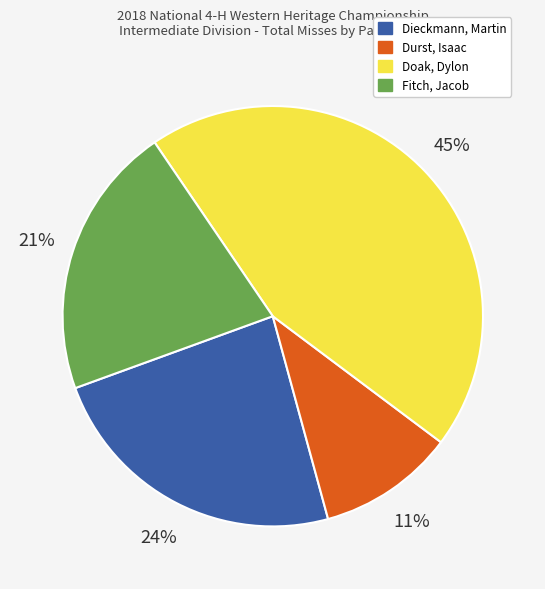

To the nearest percent, what portion does Dieckmann, Martin represent?

24%